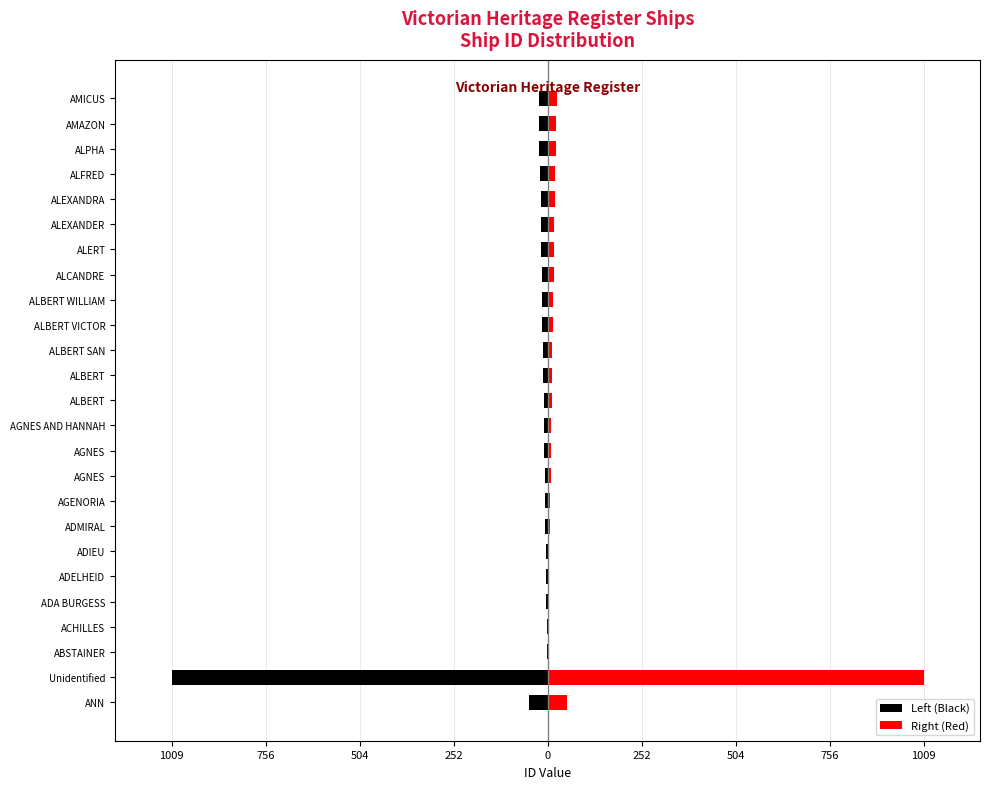

What is the value of the Right (Red) bar at the 4th from the left?

2